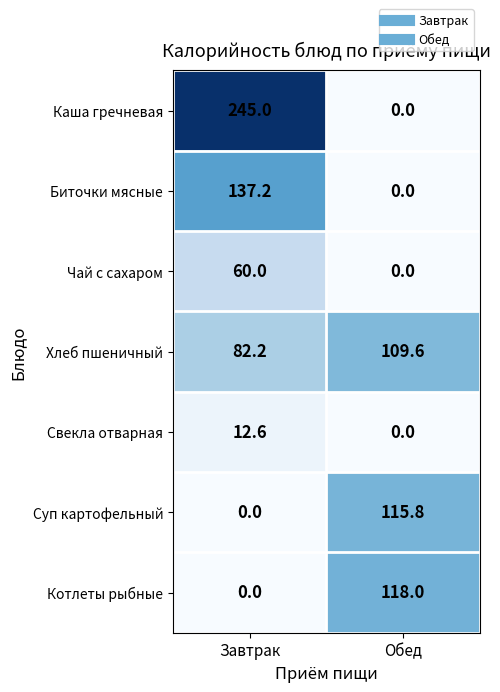

At which category is the sum across all series the highest?

Завтрак